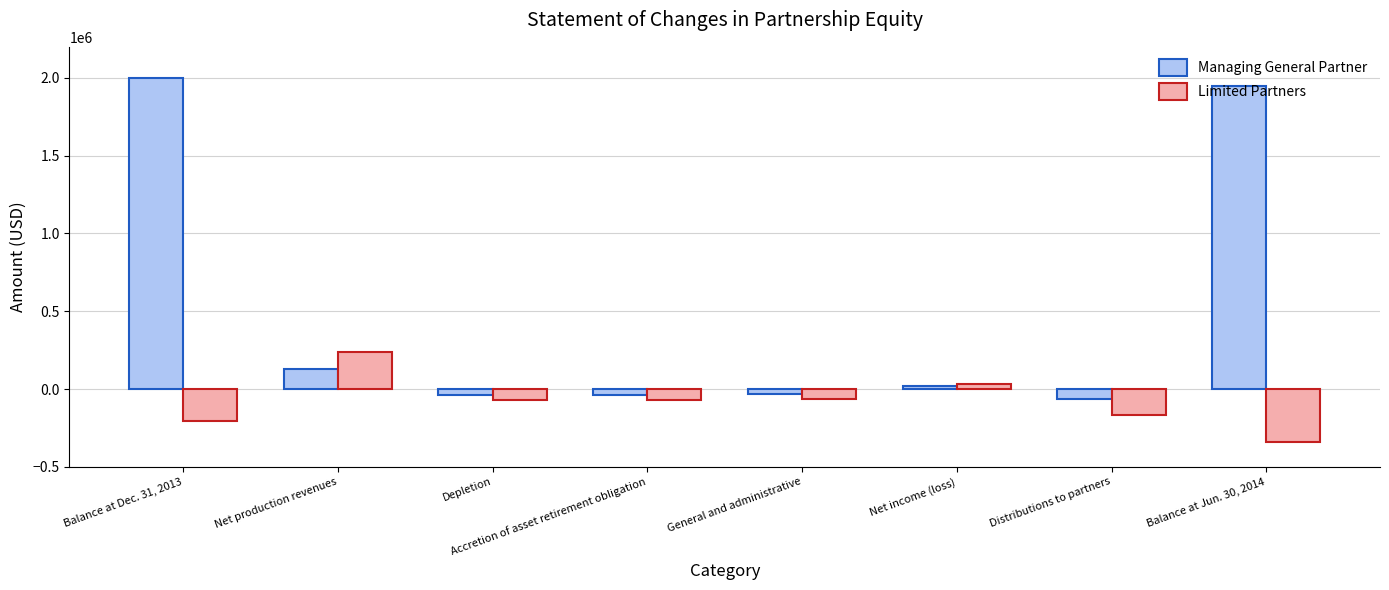

Which series has the largest range (max minus min)?

Managing General Partner